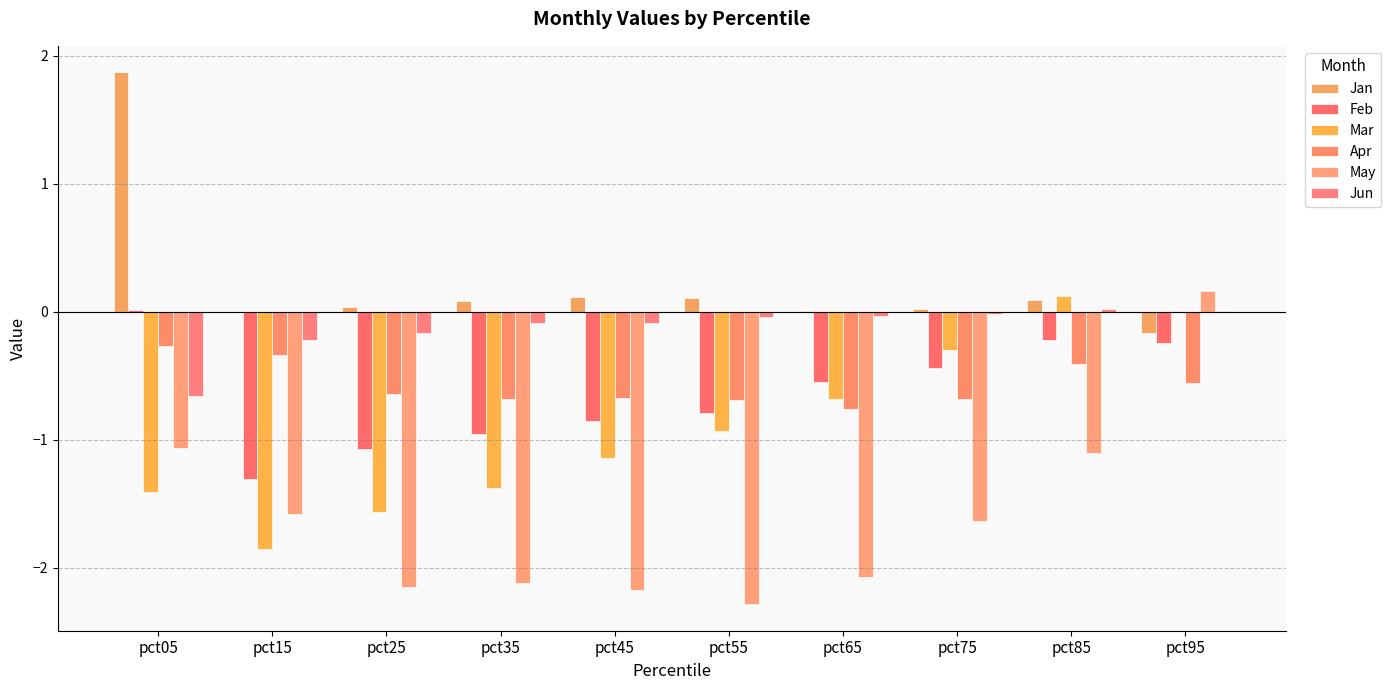

What are all the series names shown in the legend?

Jan, Feb, Mar, Apr, May, Jun